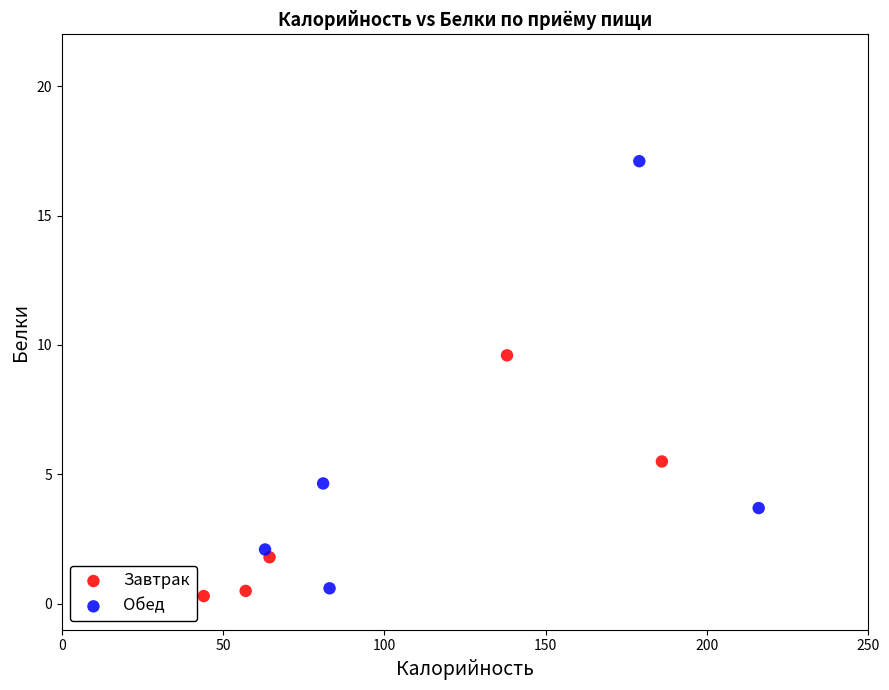

Which series contains the highest Y value?

Обед